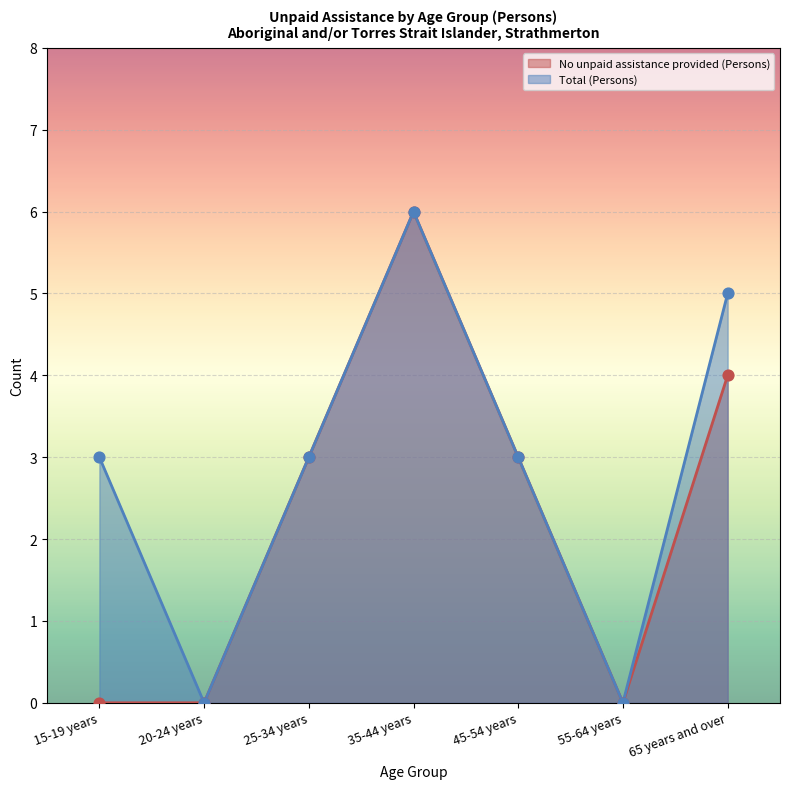

Is the value of Total (Persons) at 35-44 years greater than the value of No unpaid assistance provided (Persons) at 35-44 years?

No